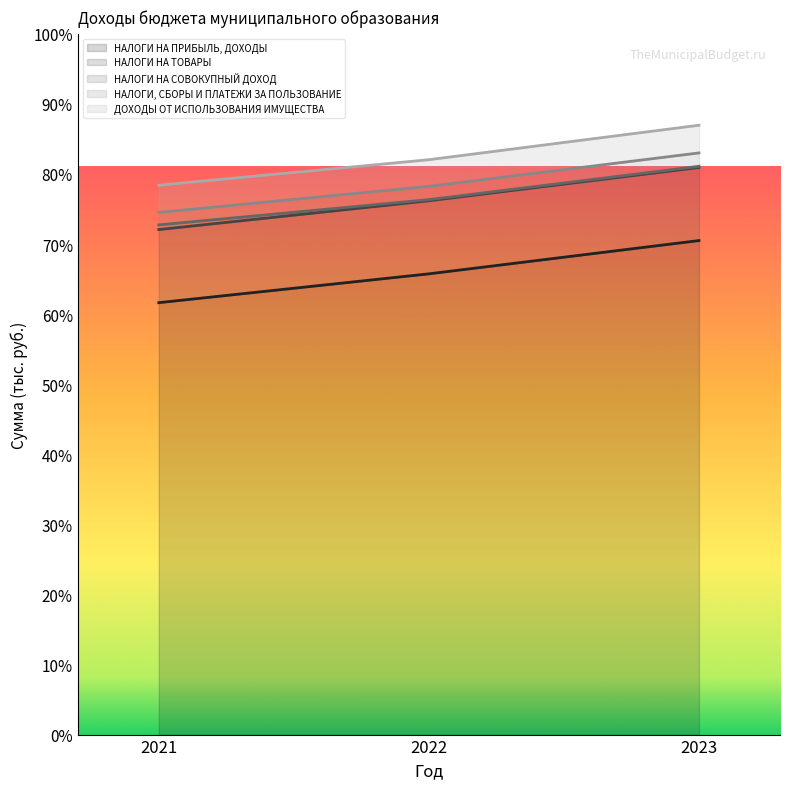

What is the difference between the second highest and minimum values in the ДОХОДЫ ОТ ИСПОЛЬЗОВАНИЯ ИМУЩЕСТВА series?

230